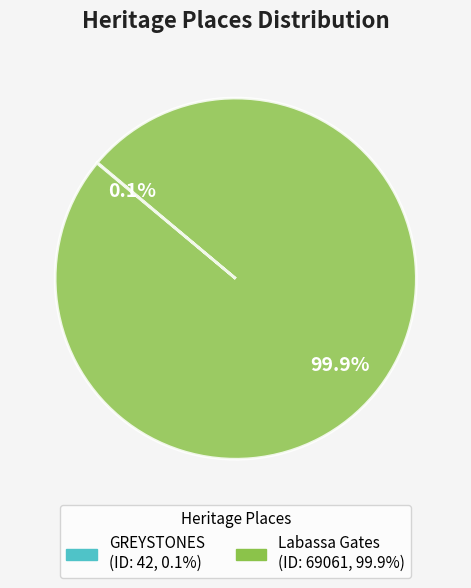

What percentage is the Labassa Gates slice, to the nearest percent?

100%